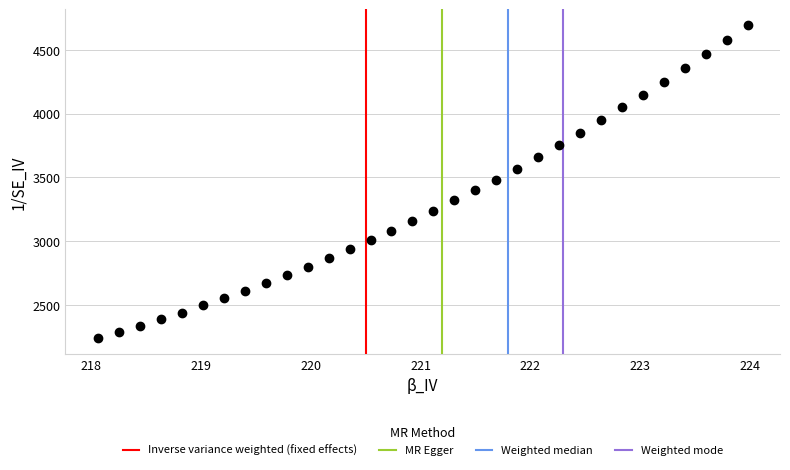

What is the range of X values (max minus min)?

5.9